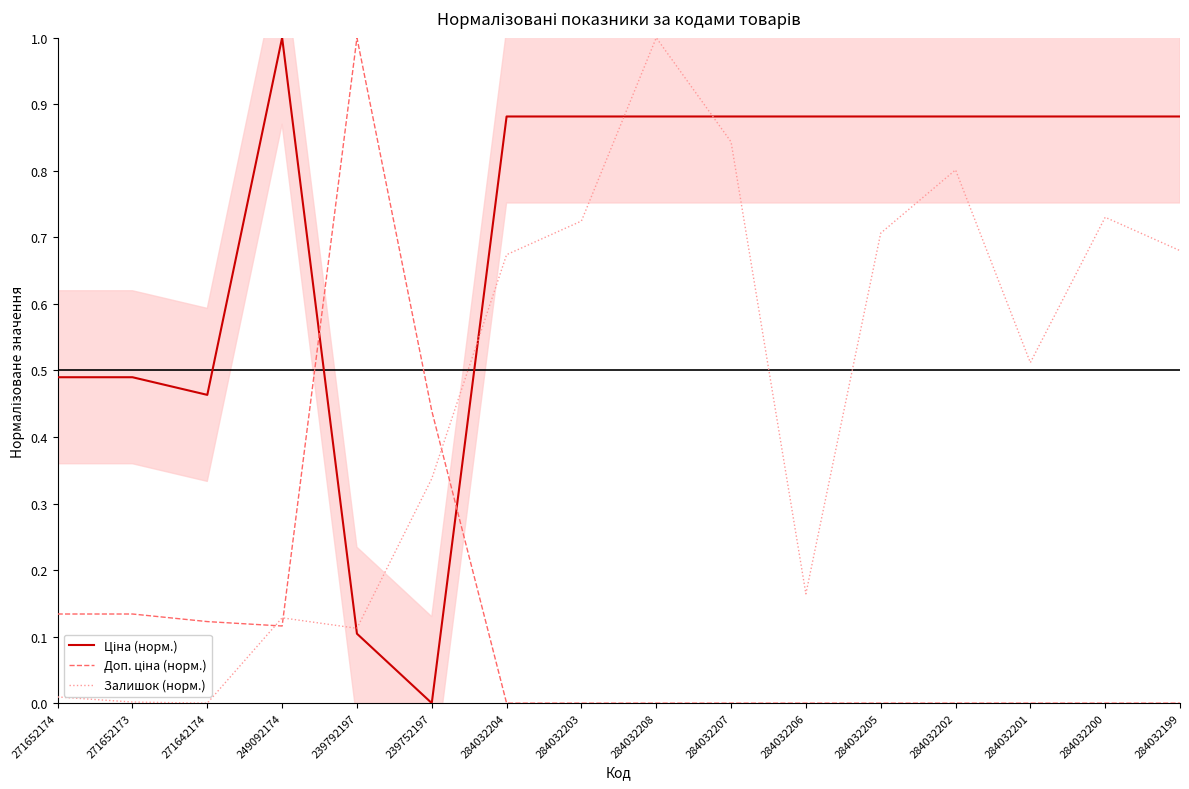

At which label does Ціна (норм.) reach its peak?

249092174